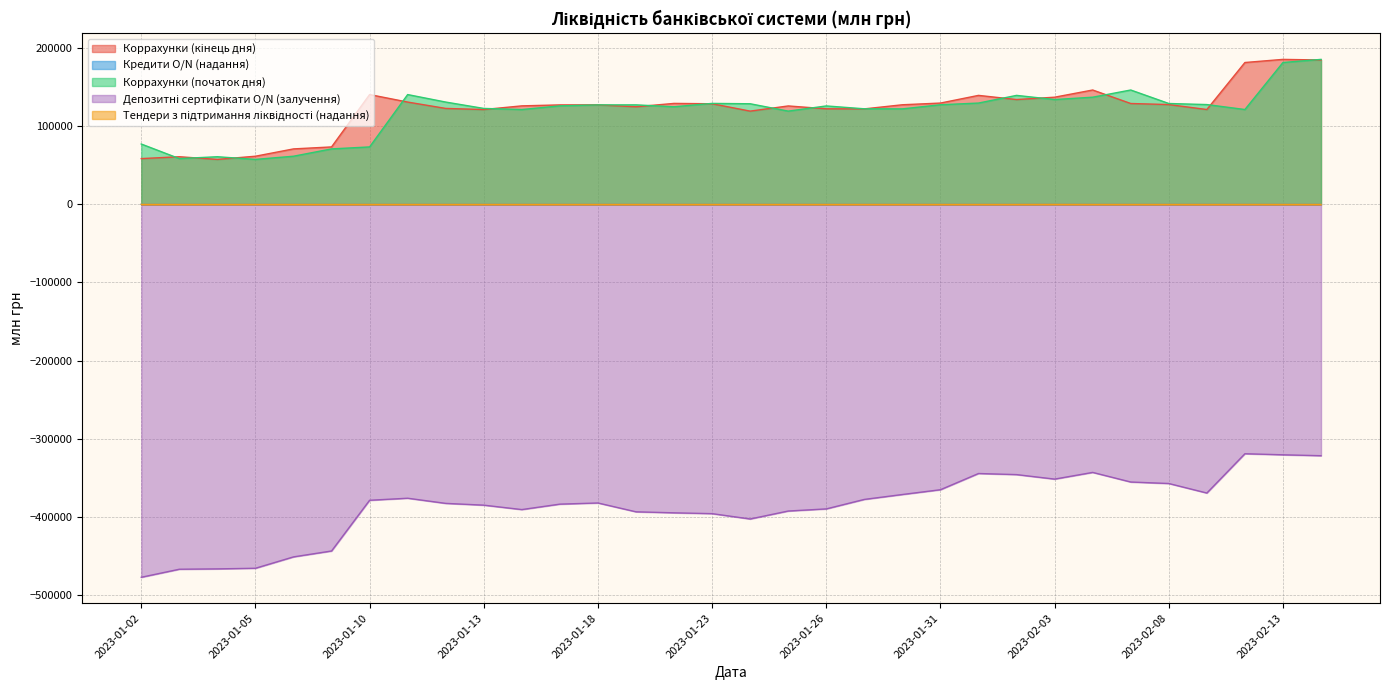

List the series in order of their peak value, lowest first.

Депозитні сертифікати O/N (залучення), Кредити O/N (надання), Тендери з підтримання ліквідності (надання), Коррахунки (кінець дня), Коррахунки (початок дня)